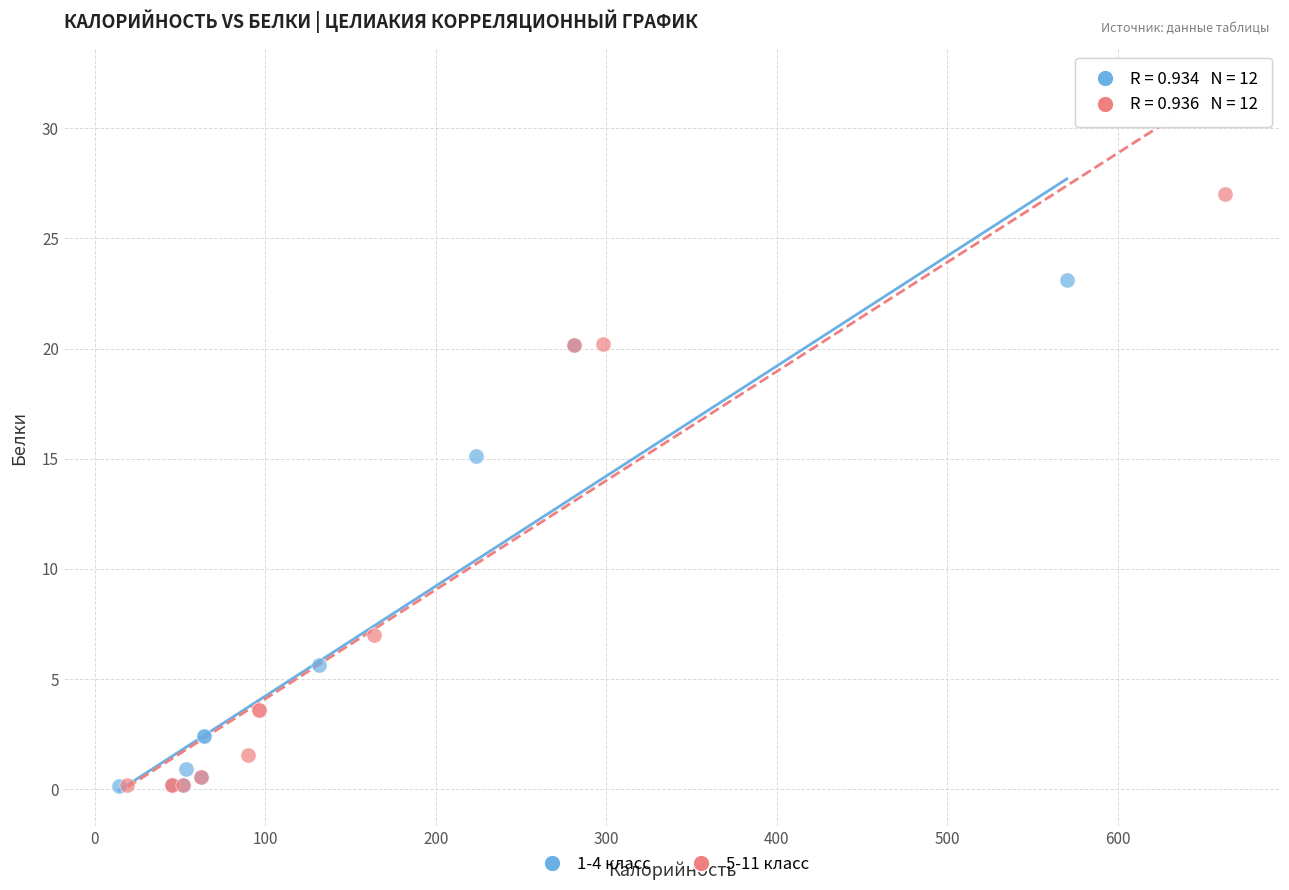

Which series has the largest Y range (max minus min)?

5-11 класс